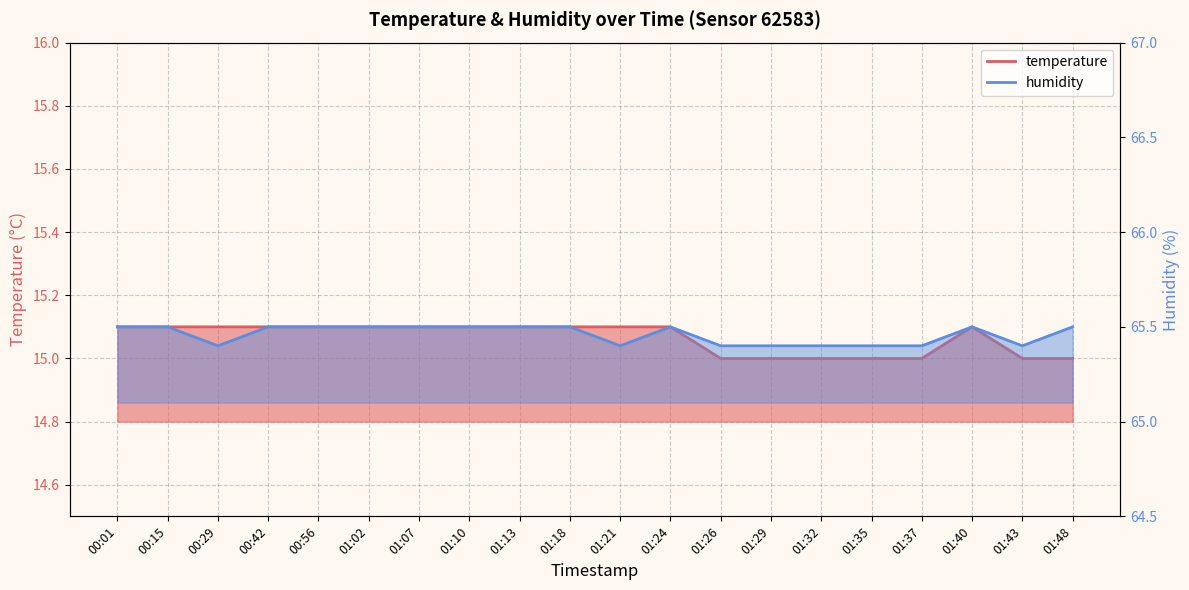

Between 01:32 and 01:37, which series saw the biggest shift?

temperature